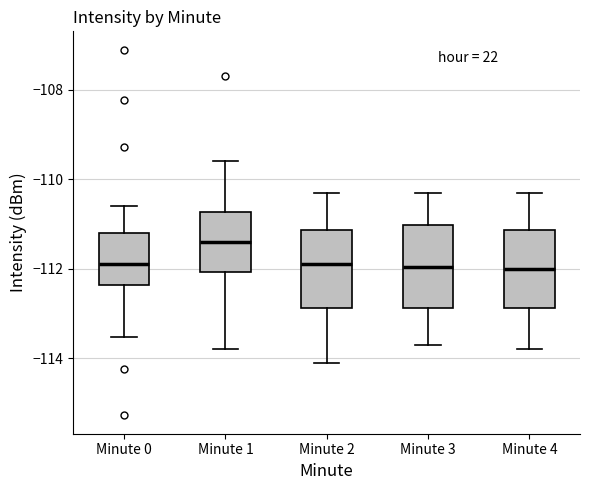

Which box has the highest median line?

Minute 1